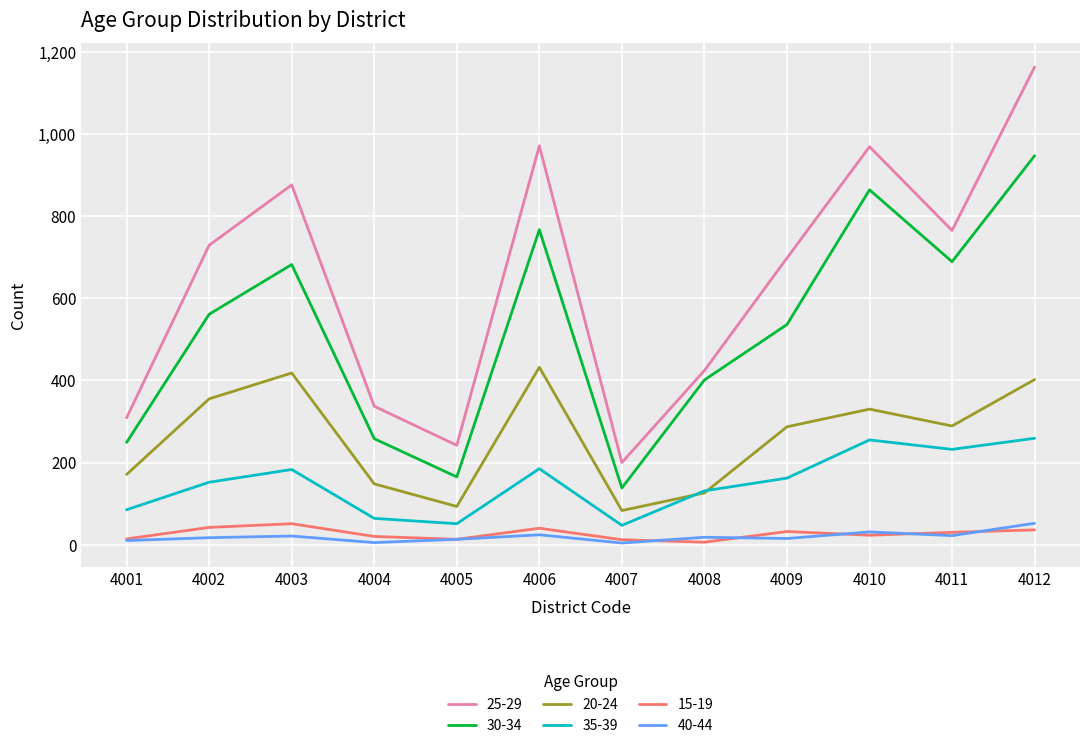

What is the maximum value shown in the chart?

1163